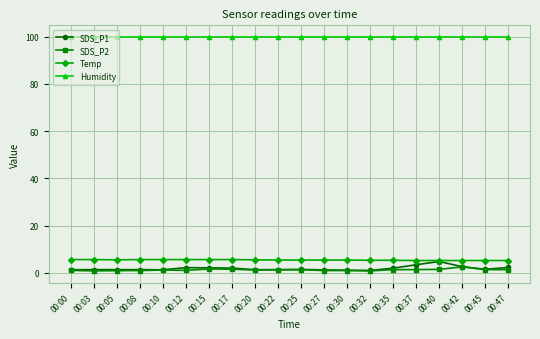

What is the highest value of the Temp series?

5.6